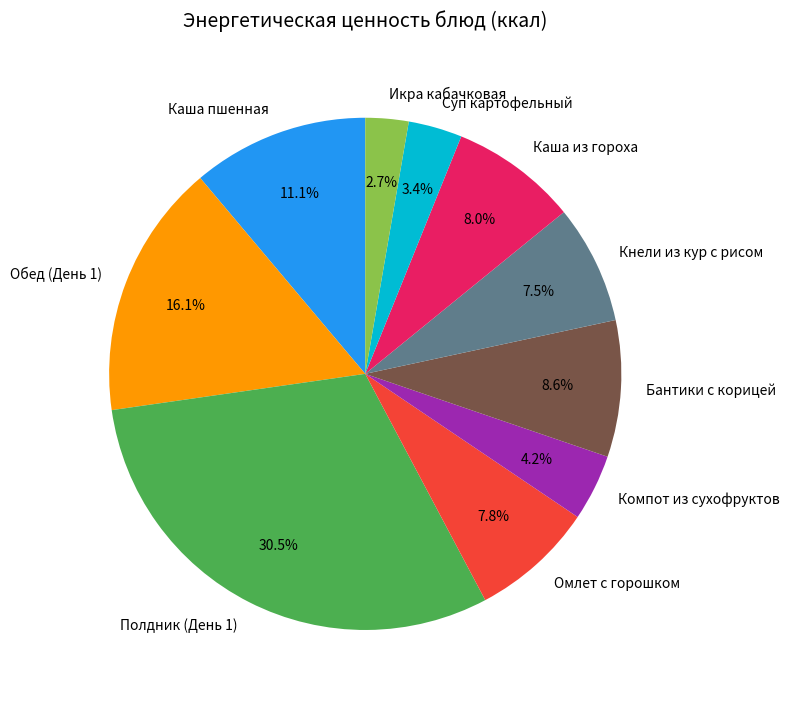

Is it true that Икра кабачковая is 3% of the pie?

True